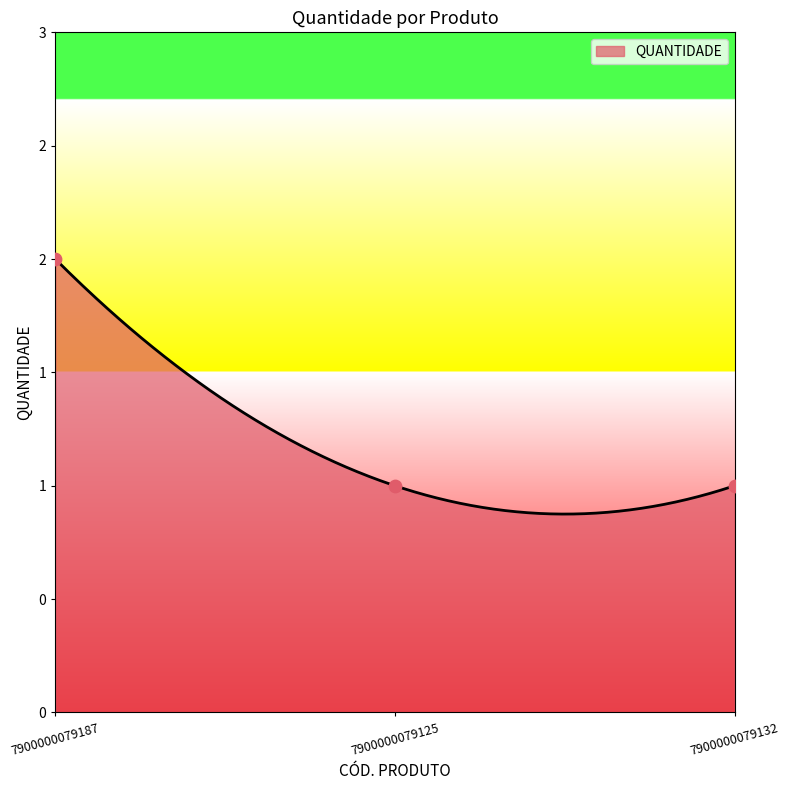

Approximately how many times larger is the value at 7900000079125 compared to 7900000079187?

0.5